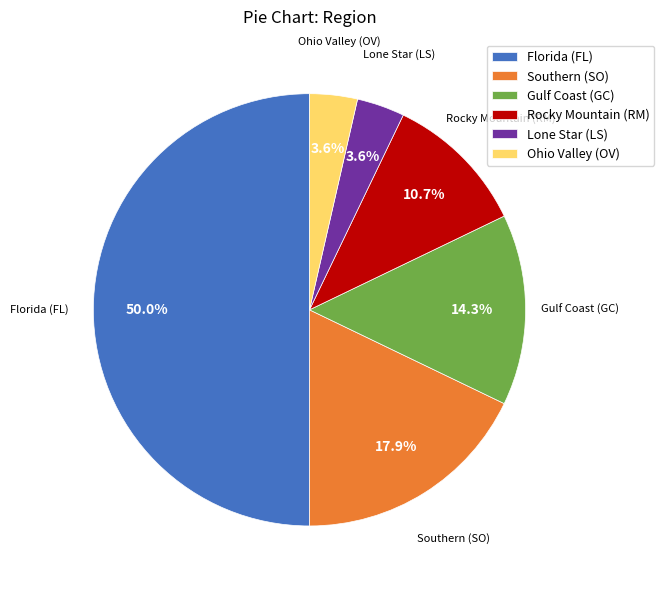

Does Southern (SO) represent more than half of the total?

No